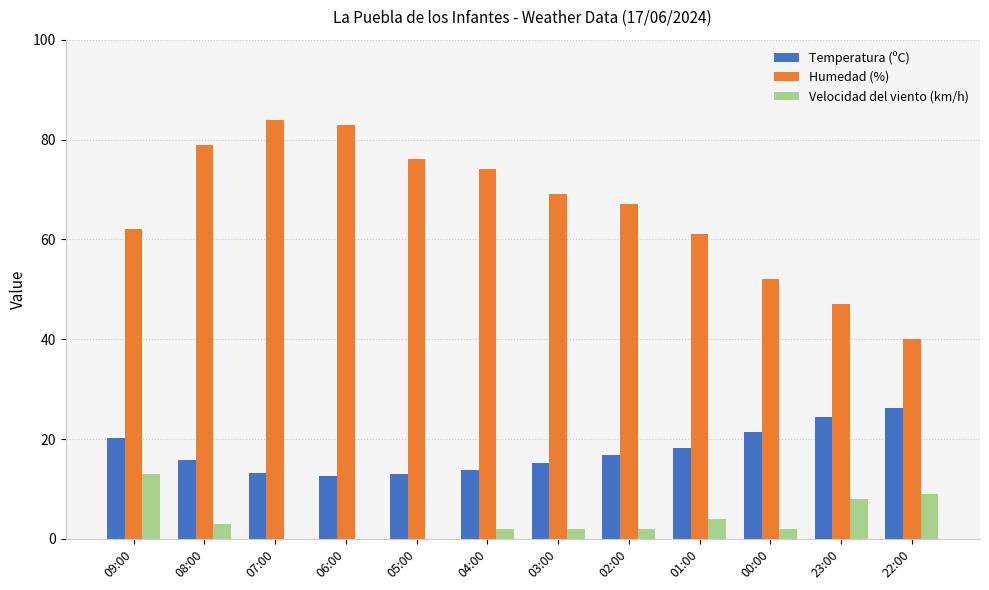

Which series changed the most between 02:00 and 00:00?

Humedad (%)